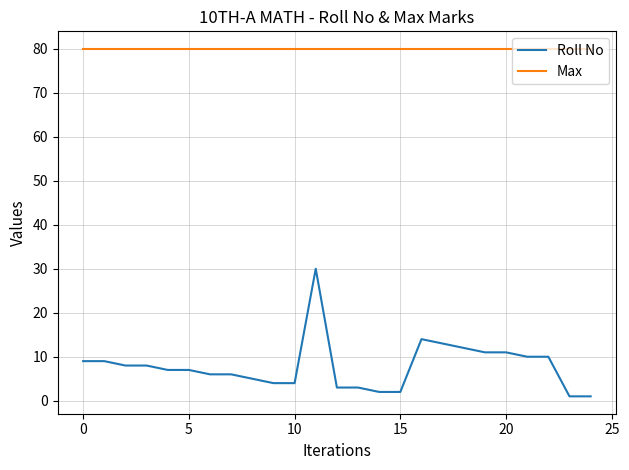

List the series in order of their overall mean, highest first.

Max, Roll No